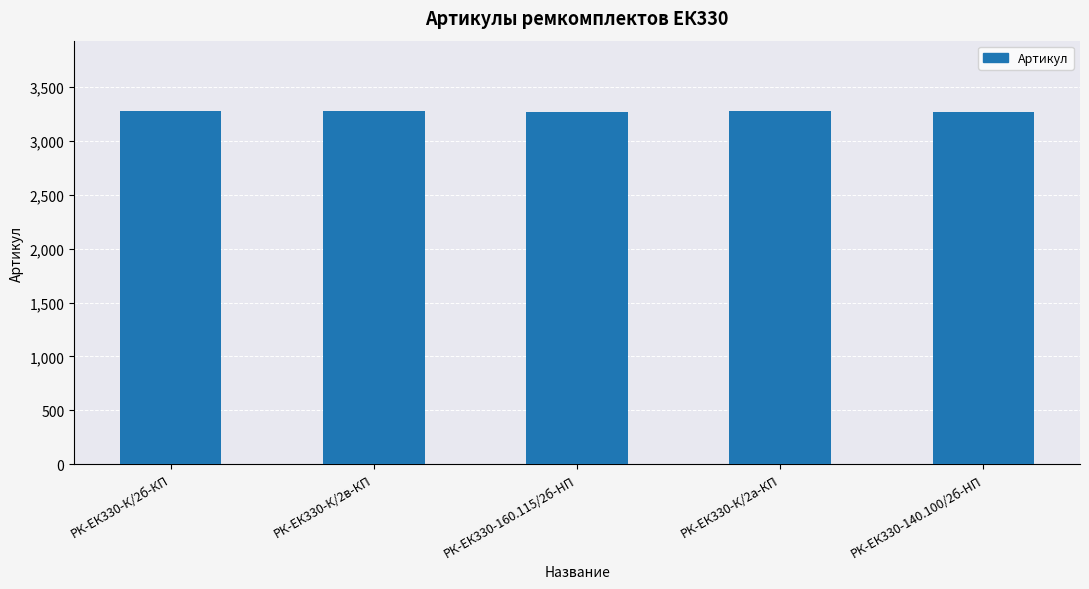

What is the sum of the values at РК-ЕК330-160.115/2б-HП and РК-ЕК330-К/2б-КП?

6550